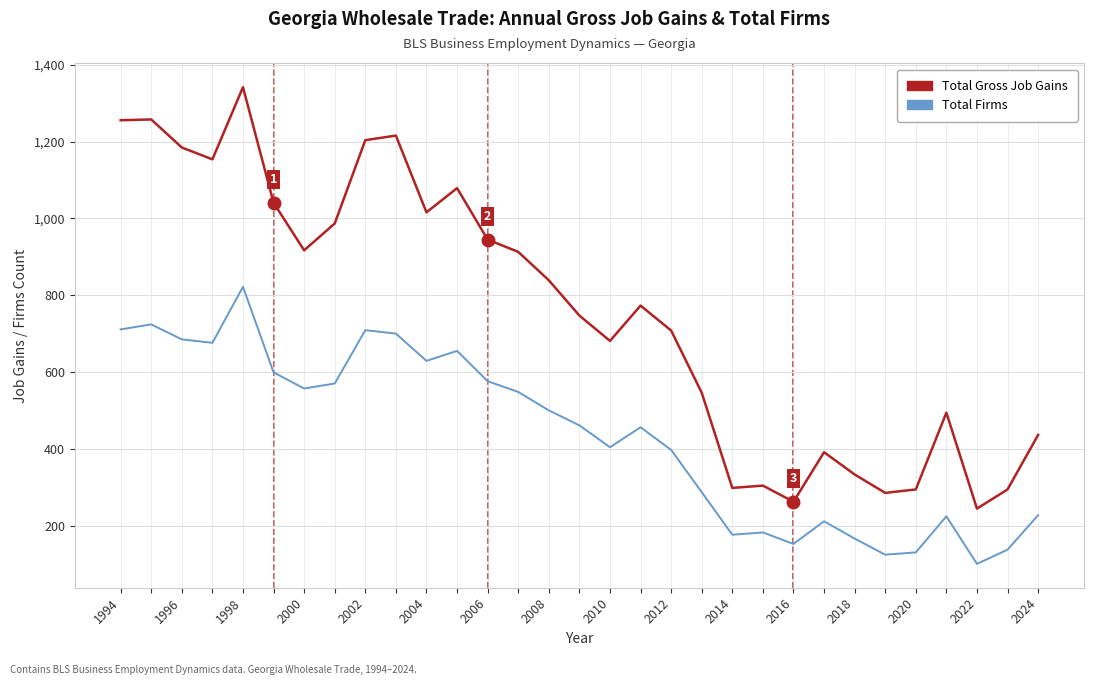

Rank the series by their maximum value, from lowest to highest.

Total Firms, Total Gross Job Gains